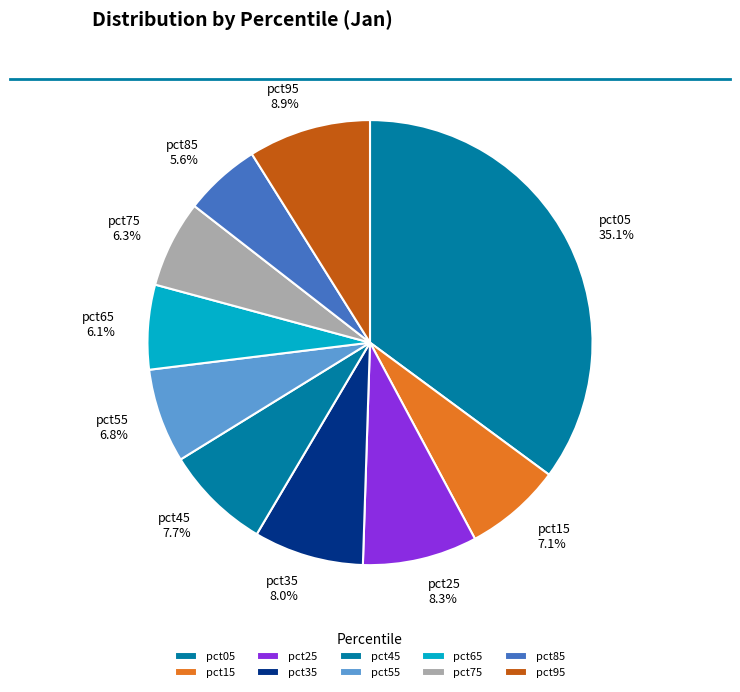

Combined, do pct65 and pct05 account for over 50%?

No